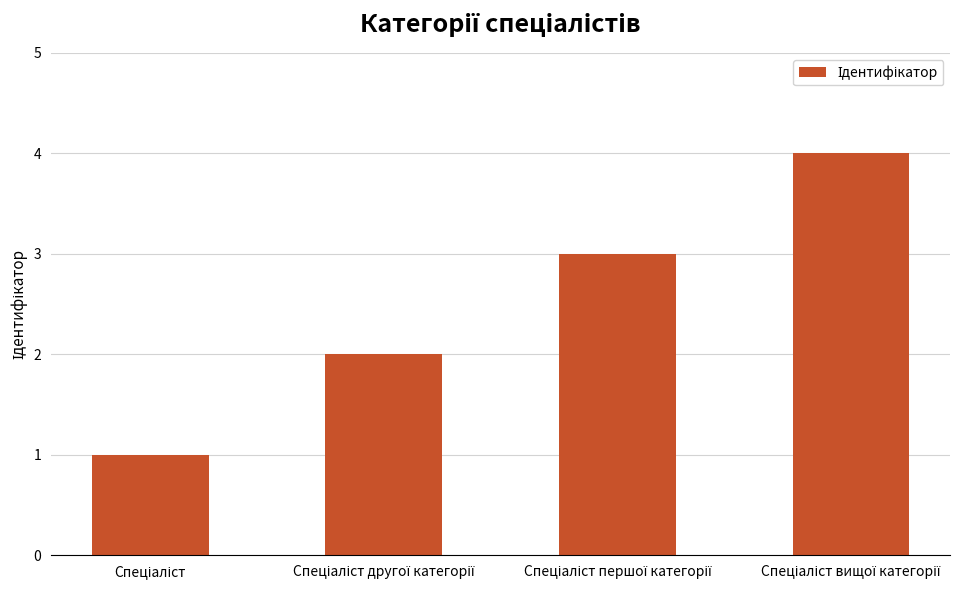

What is the value of the 4th bar from the left?

4